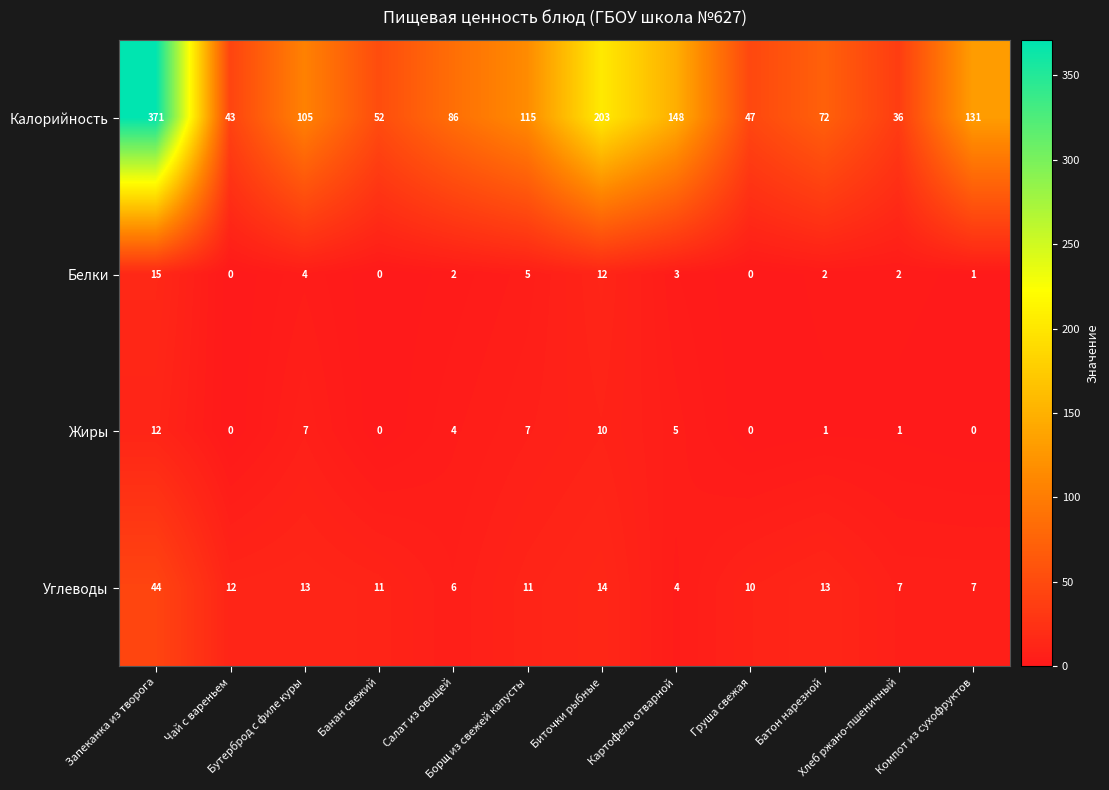

Which series has the largest range (max minus min)?

Калорийность